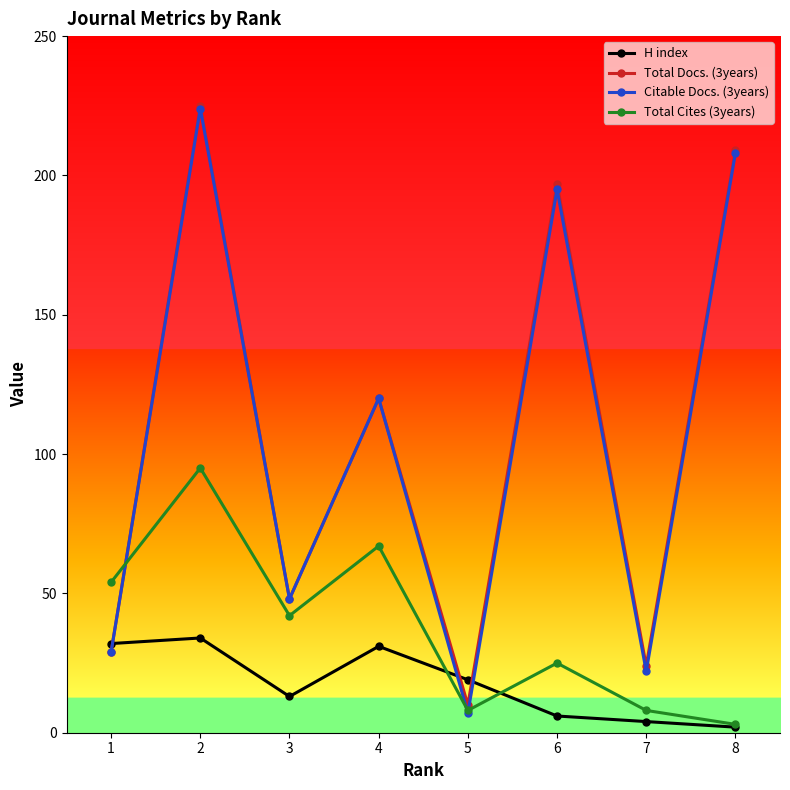

What is the value of the Total Cites (3years) point at the 2nd from the left?

95